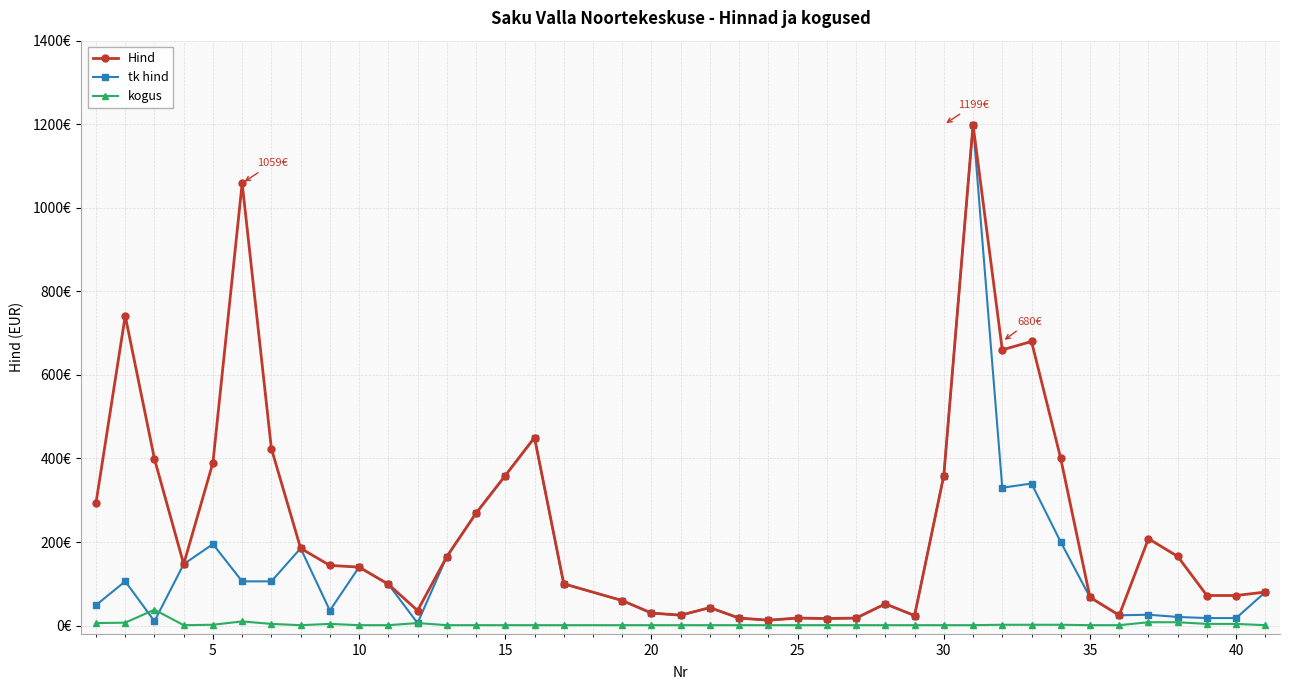

What are all the series names shown in the legend?

Hind, tk hind, kogus